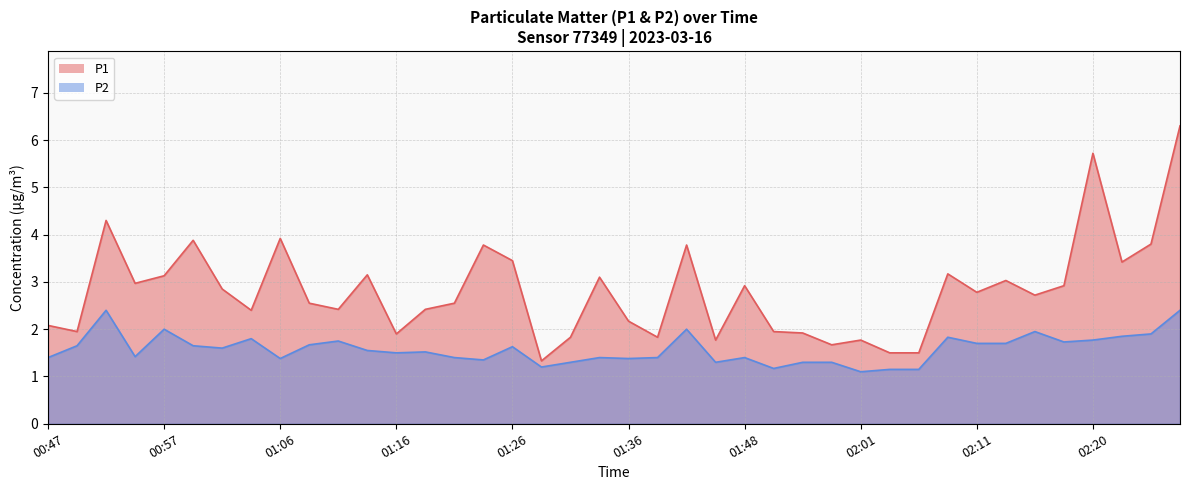

Does the chart have visible grid lines?

Yes